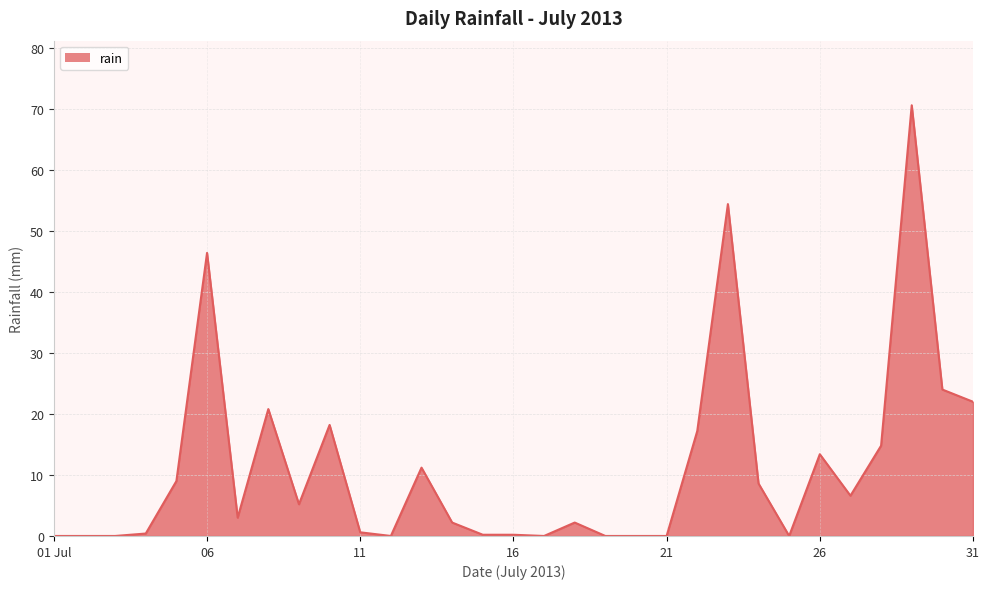

What is the greatest value displayed?

70.6